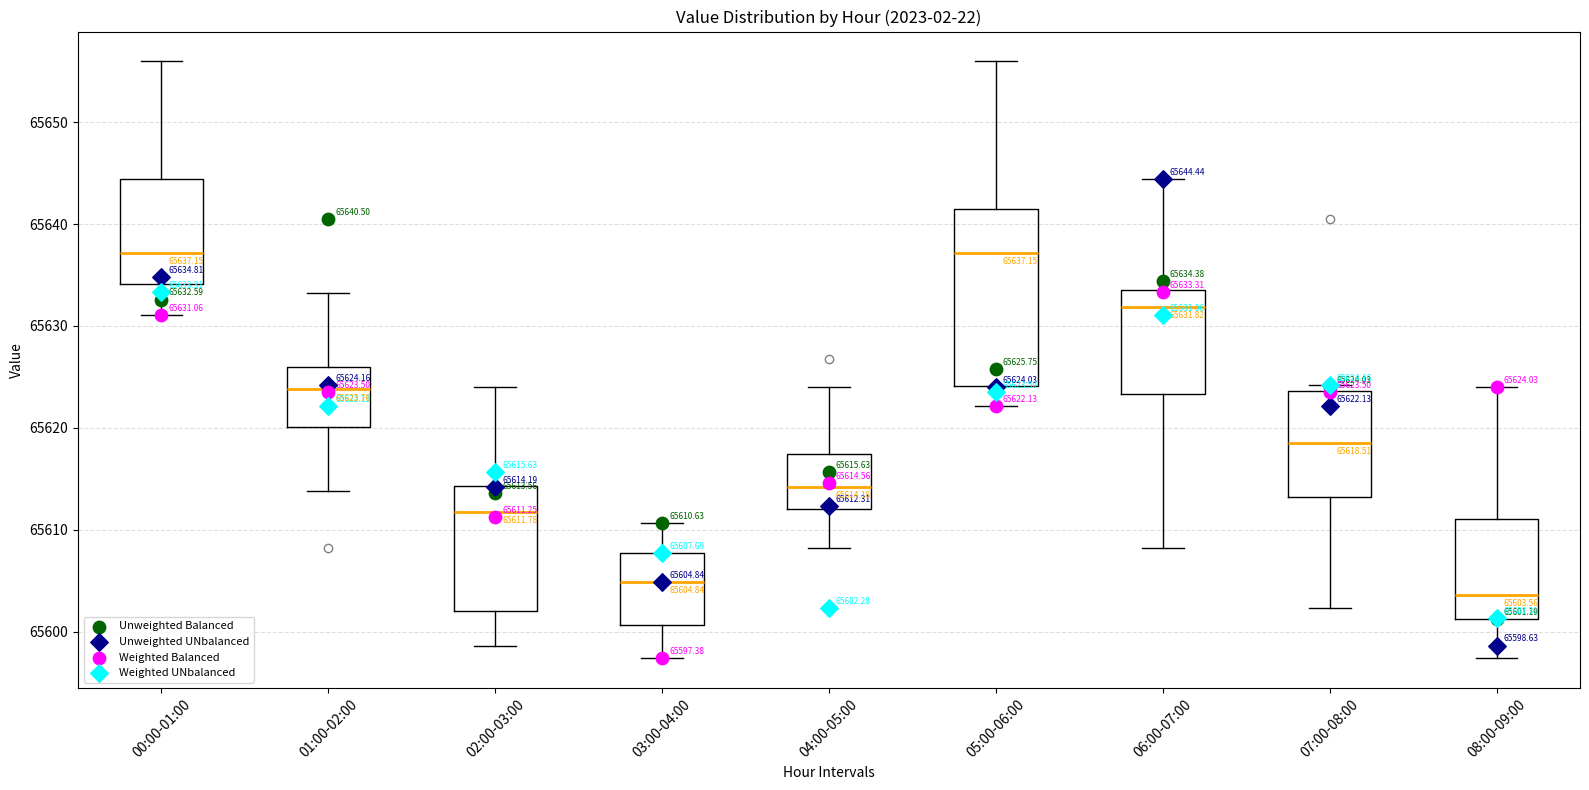

Which box is the tallest, from its lower edge to its upper edge?

05:00-06:00